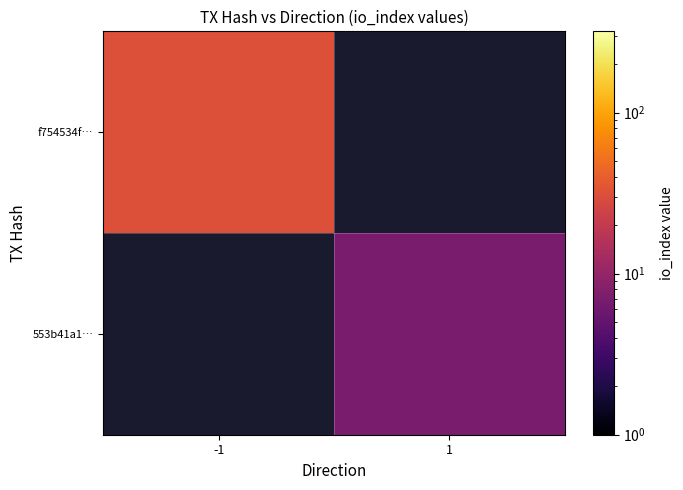

Which label corresponds to the smallest value in the chart?

1